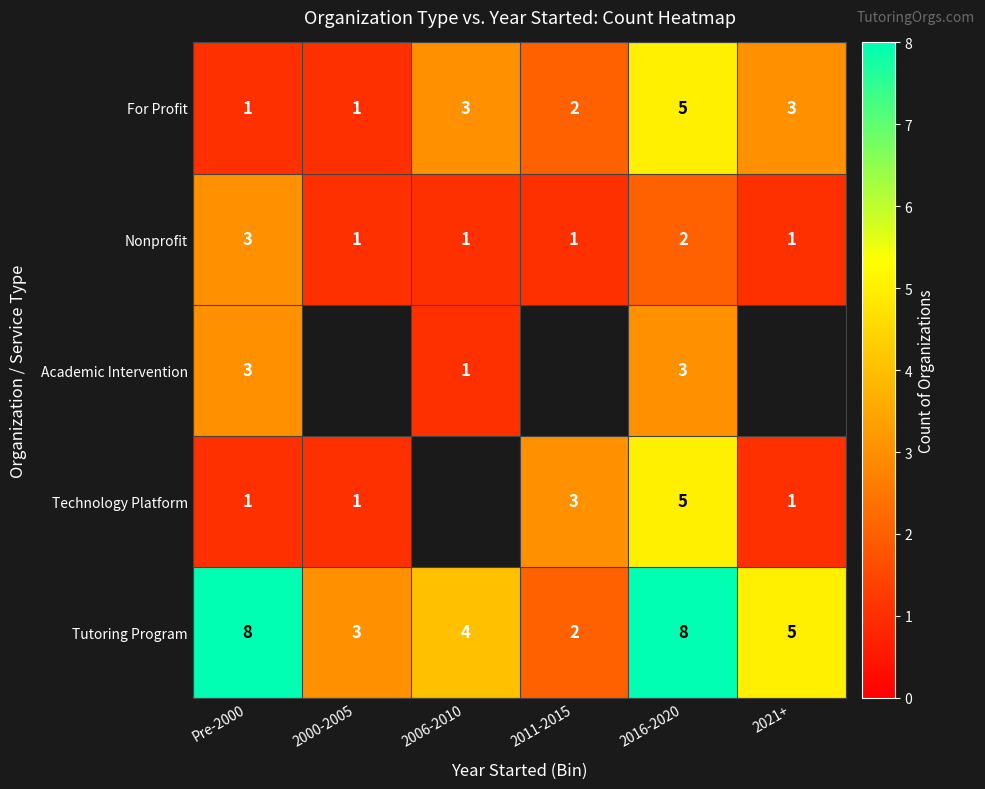

What is the sum of all Tutoring Program values?

30